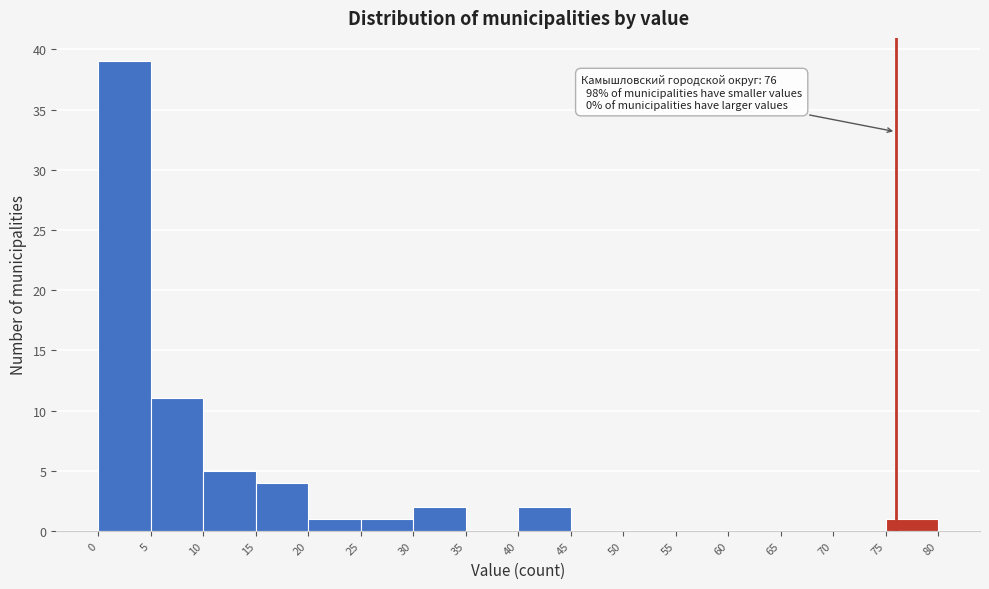

Which range on the x-axis has the tallest bar?

0 to 5